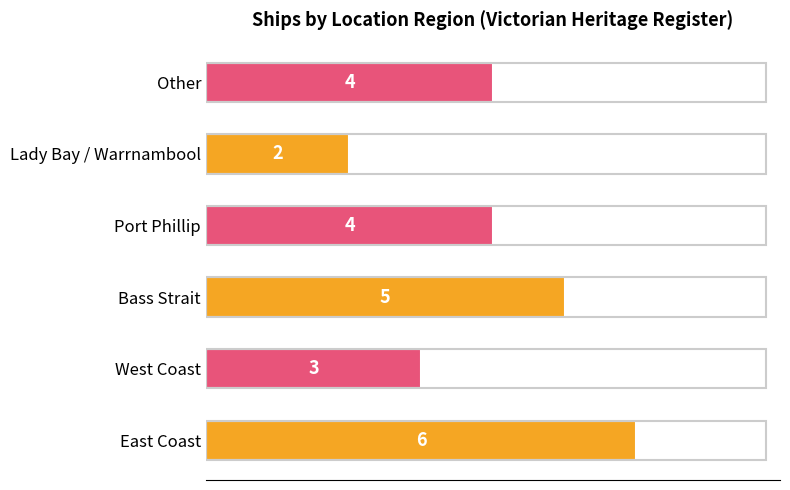

Are the bars horizontal?

Yes